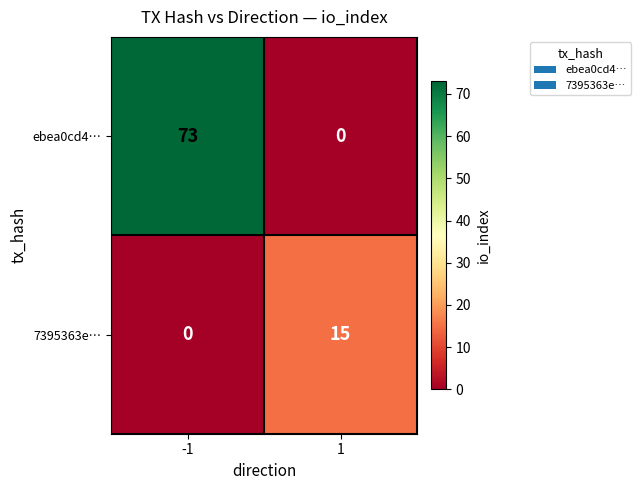

The ebea0cd4… series shows 73 at -1. True or false?

True